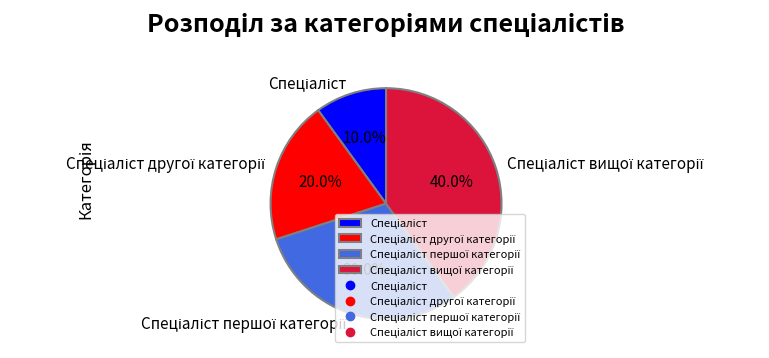

Is there any slice that represents more than half of the pie?

No